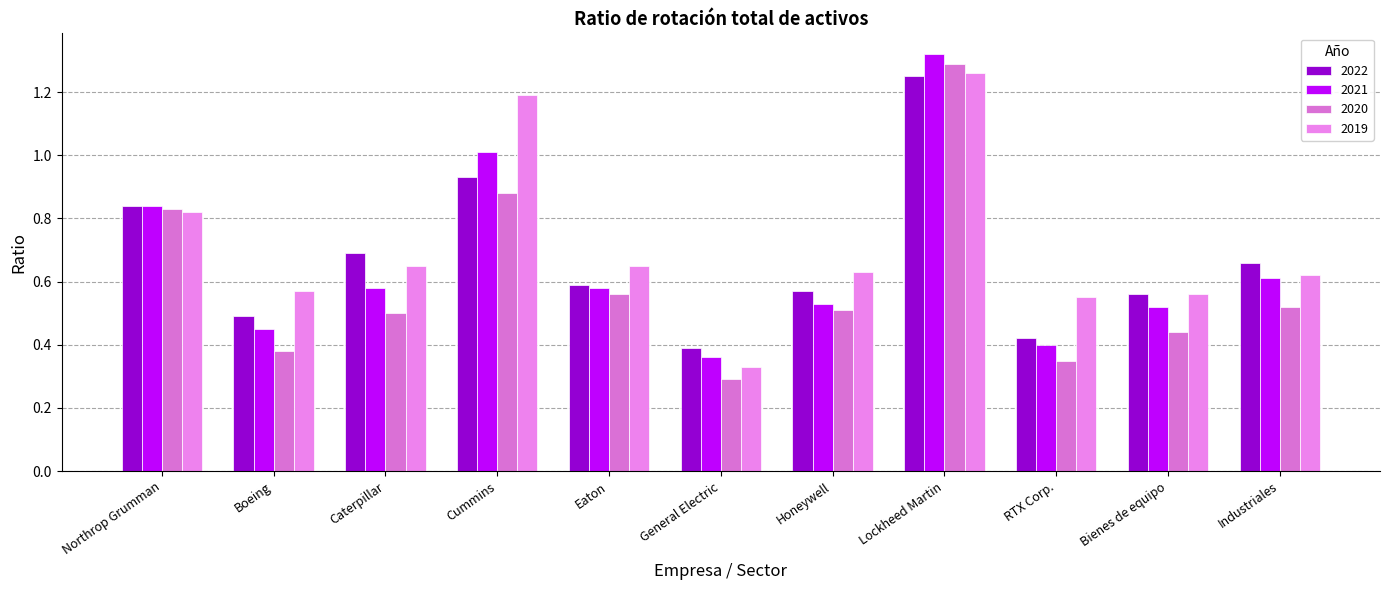

The 2020 series shows 0.5 at RTX Corp.. True or false?

False